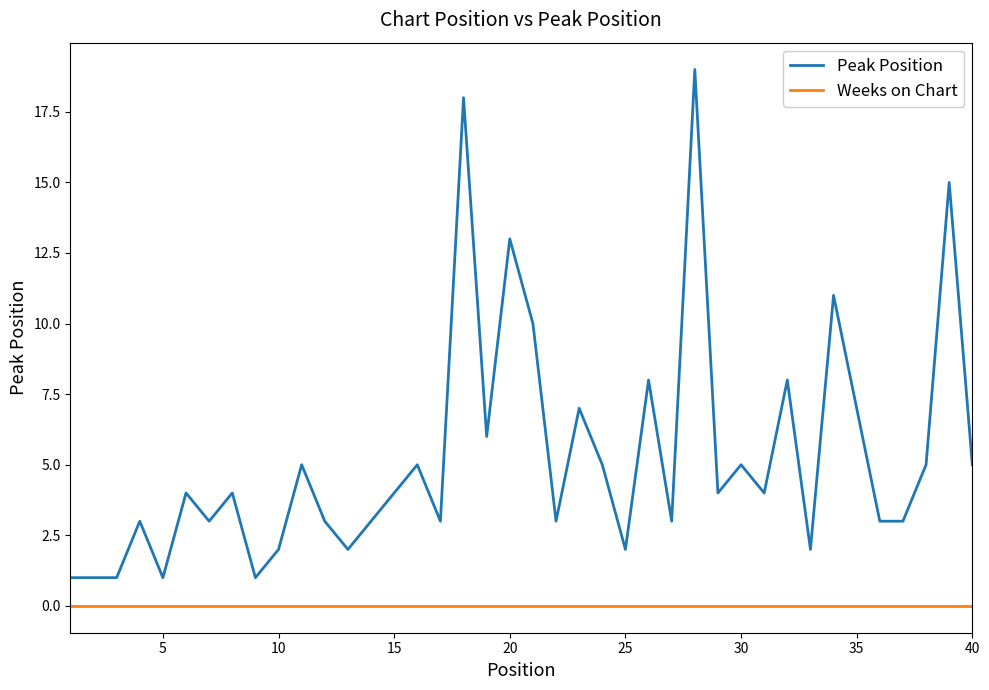

How many categories are shown in the chart?

40